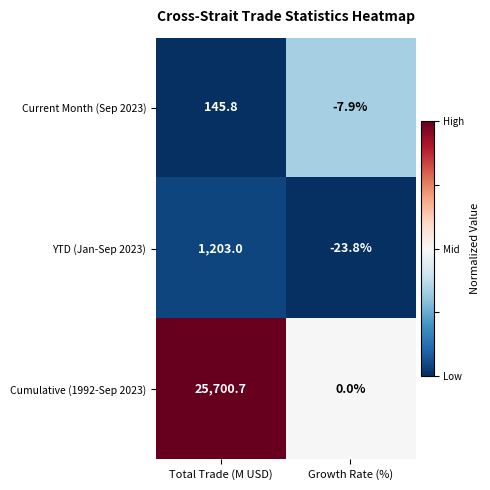

Where is YTD (Jan-Sep 2023) nearest to the value 589?

Growth Rate (%)